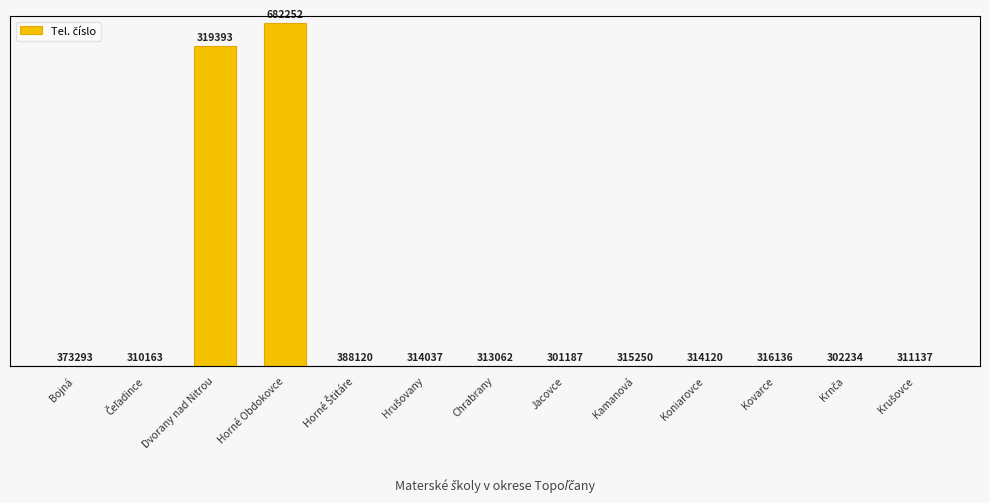

Rank the categories by value from highest to lowest.

Horné Obdokovce, Dvorany nad Nitrou, Horné Štitáre, Bojná, Kovarce, Kamanová, Koniarovce, Hrušovany, Chrabrany, Krušovce, Čeľadince, Krnča, Jacovce